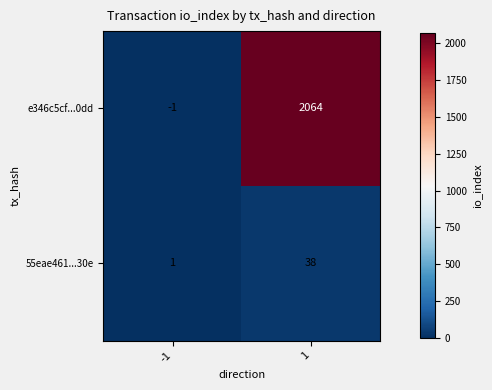

Rank the series by their maximum value, from highest to lowest.

e346c5cf...0dd, 55eae461...30e